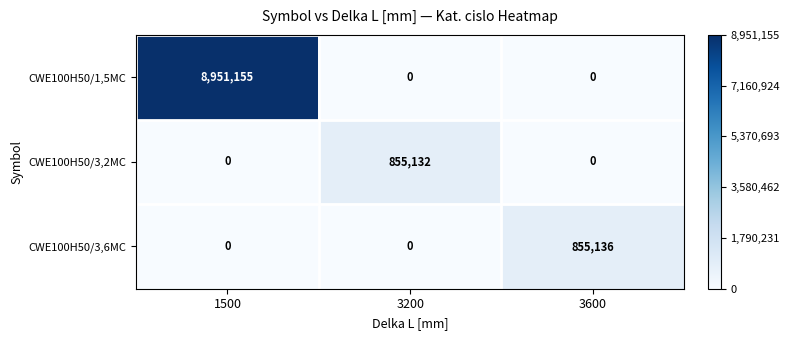

The value of CWE100H50/3,6MC at 1500 is 0. True or false?

True